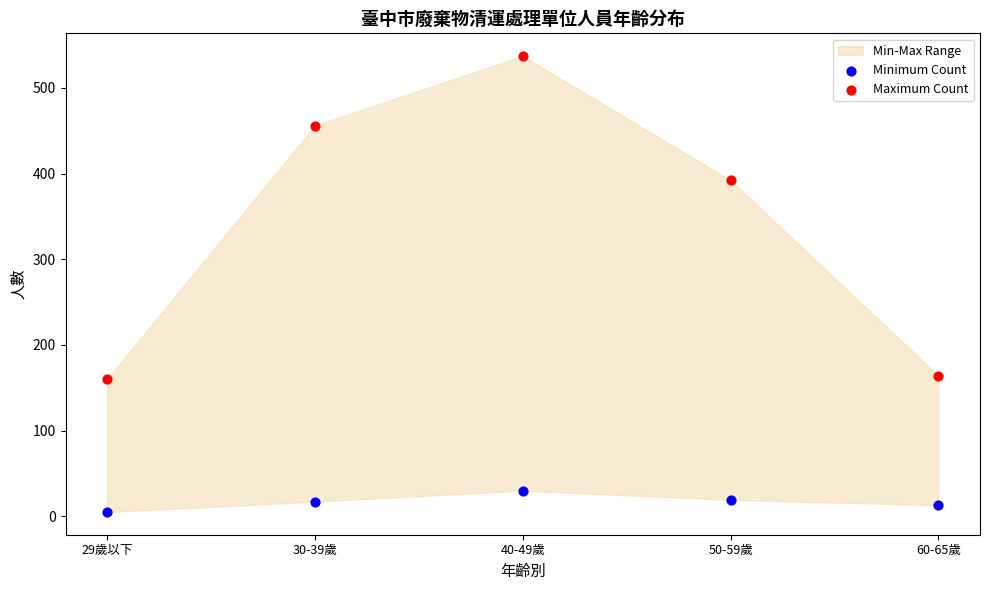

In the Maximum Count series, what Y value is closest to 348?

392